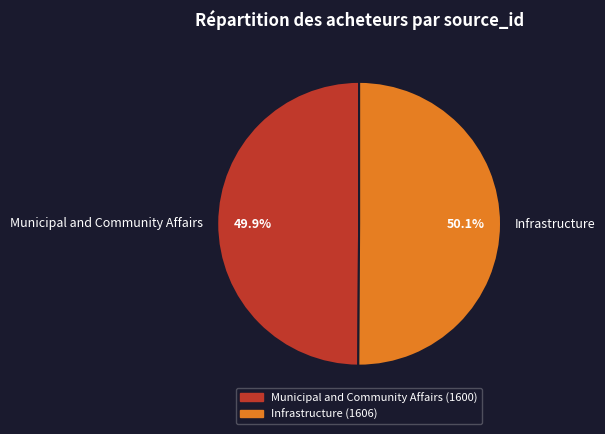

To the nearest percent, what portion does Municipal and Community Affairs represent?

50%